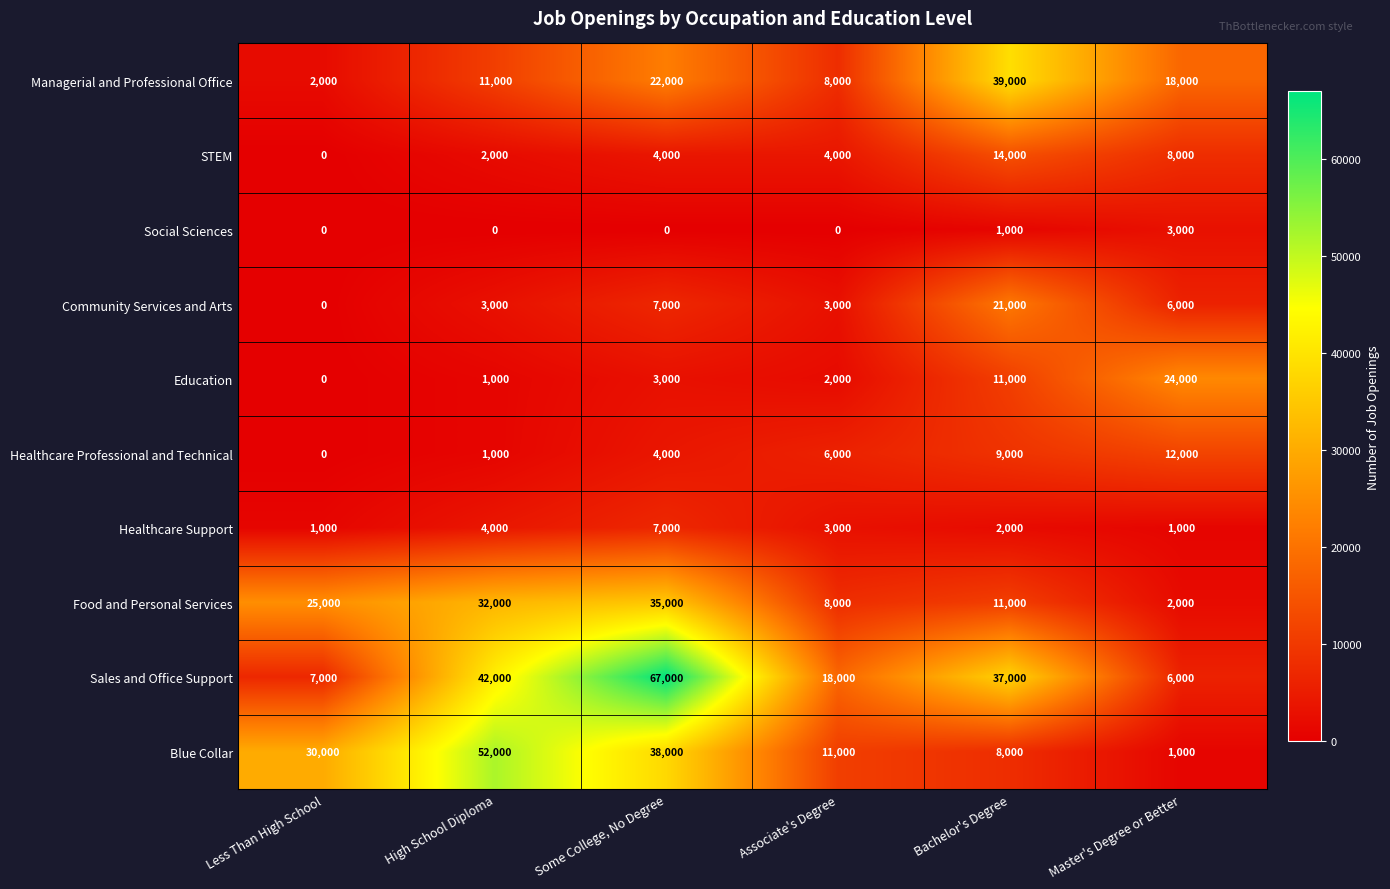

Between High School Diploma and Bachelor's Degree, which series saw the biggest shift?

Blue Collar